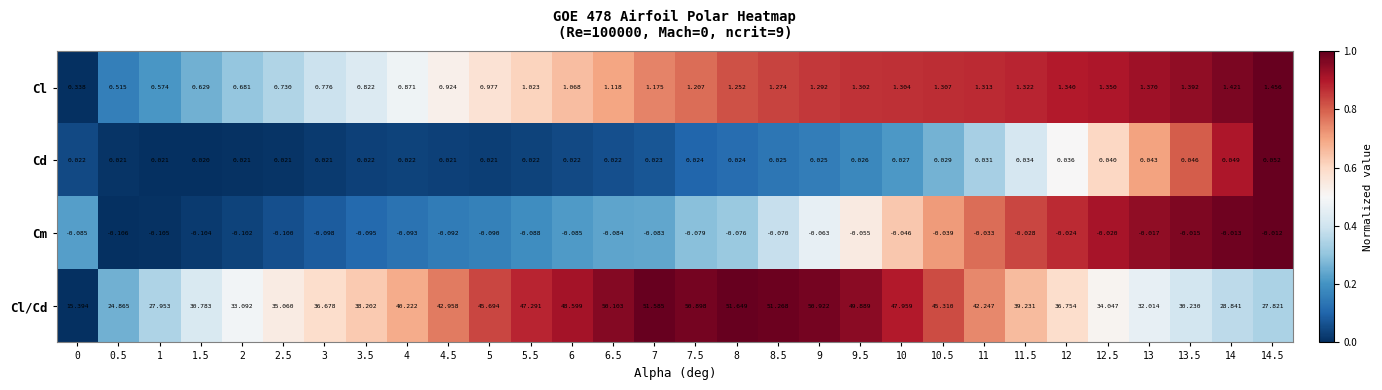

Between 10 and 13, which series saw the biggest shift?

Cl/Cd